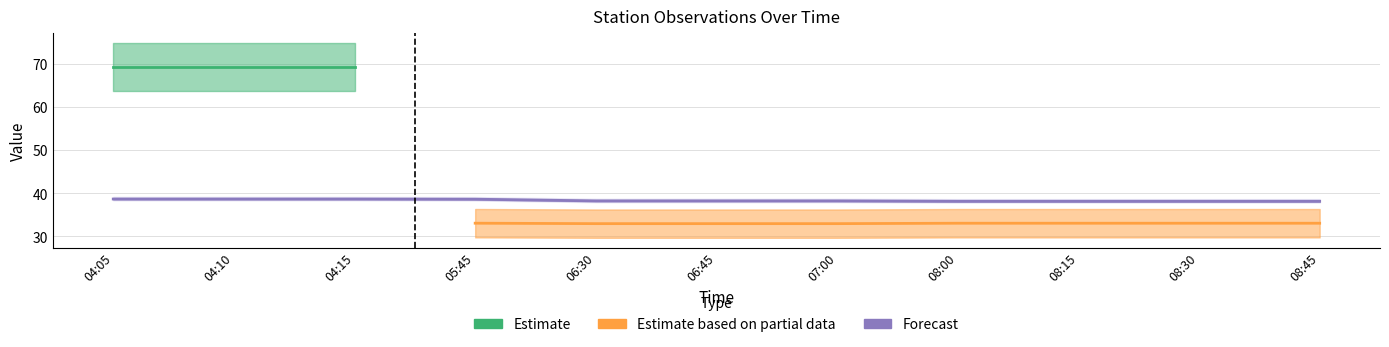

What is the difference between the values at 04:10 and 07:00?

0.4